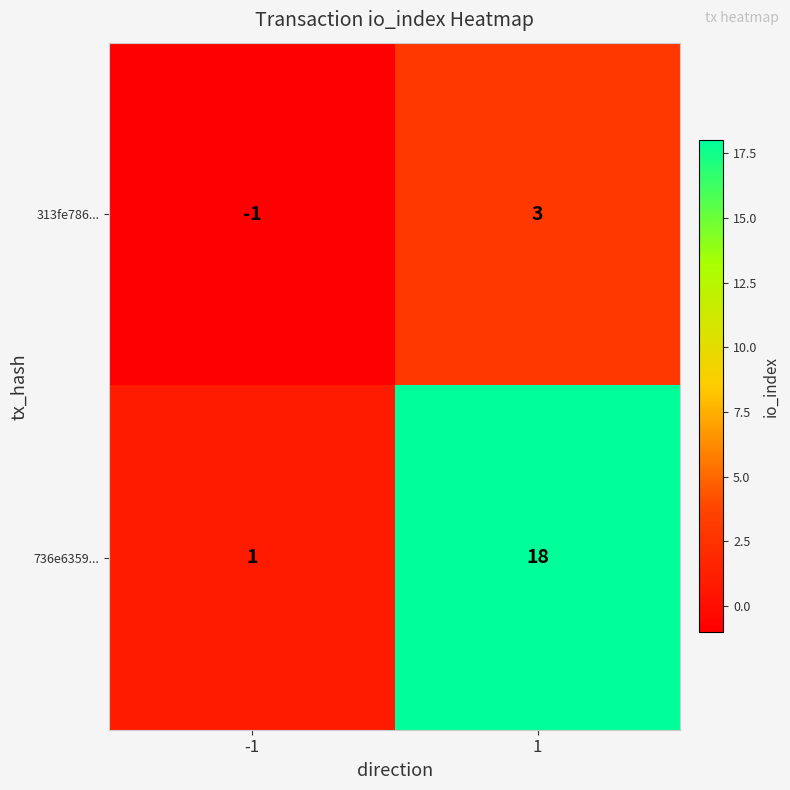

Rank the series by their average value, from highest to lowest.

736e6359..., 313fe786...